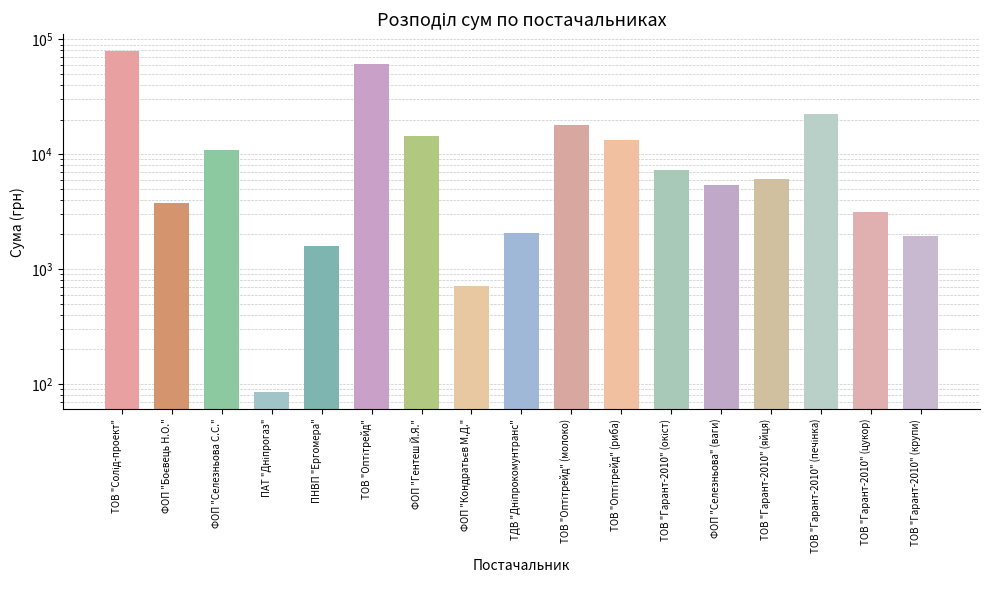

What is the change in value from ФОП "Кондратьєв М.Д." to ТОВ "Гарант-2010" (окіст)?

+6521.0